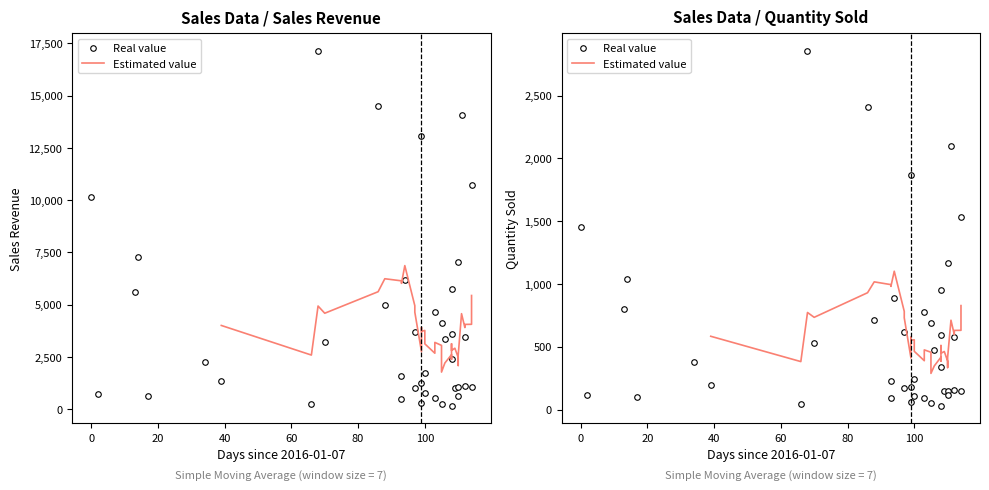

What value does the Real value series have at 60?

104.0